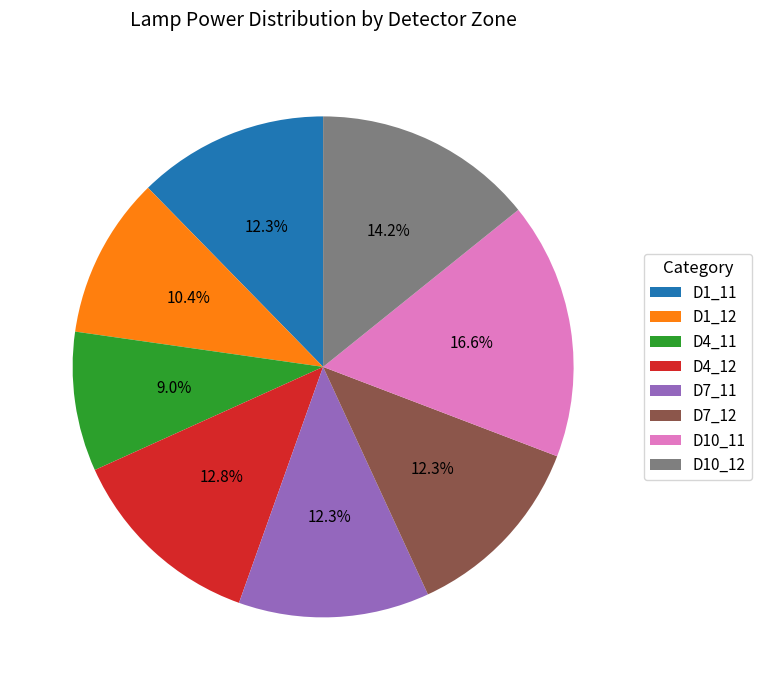

Between D1_12 and D7_12, which is larger?

D7_12